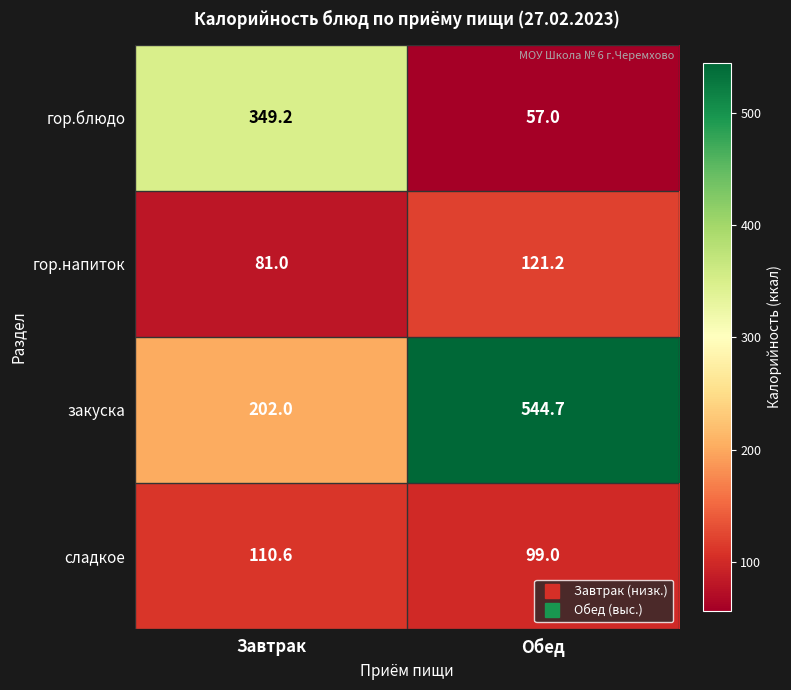

What is the difference between the maximum and minimum values in the гор.блюдо series?

292.2